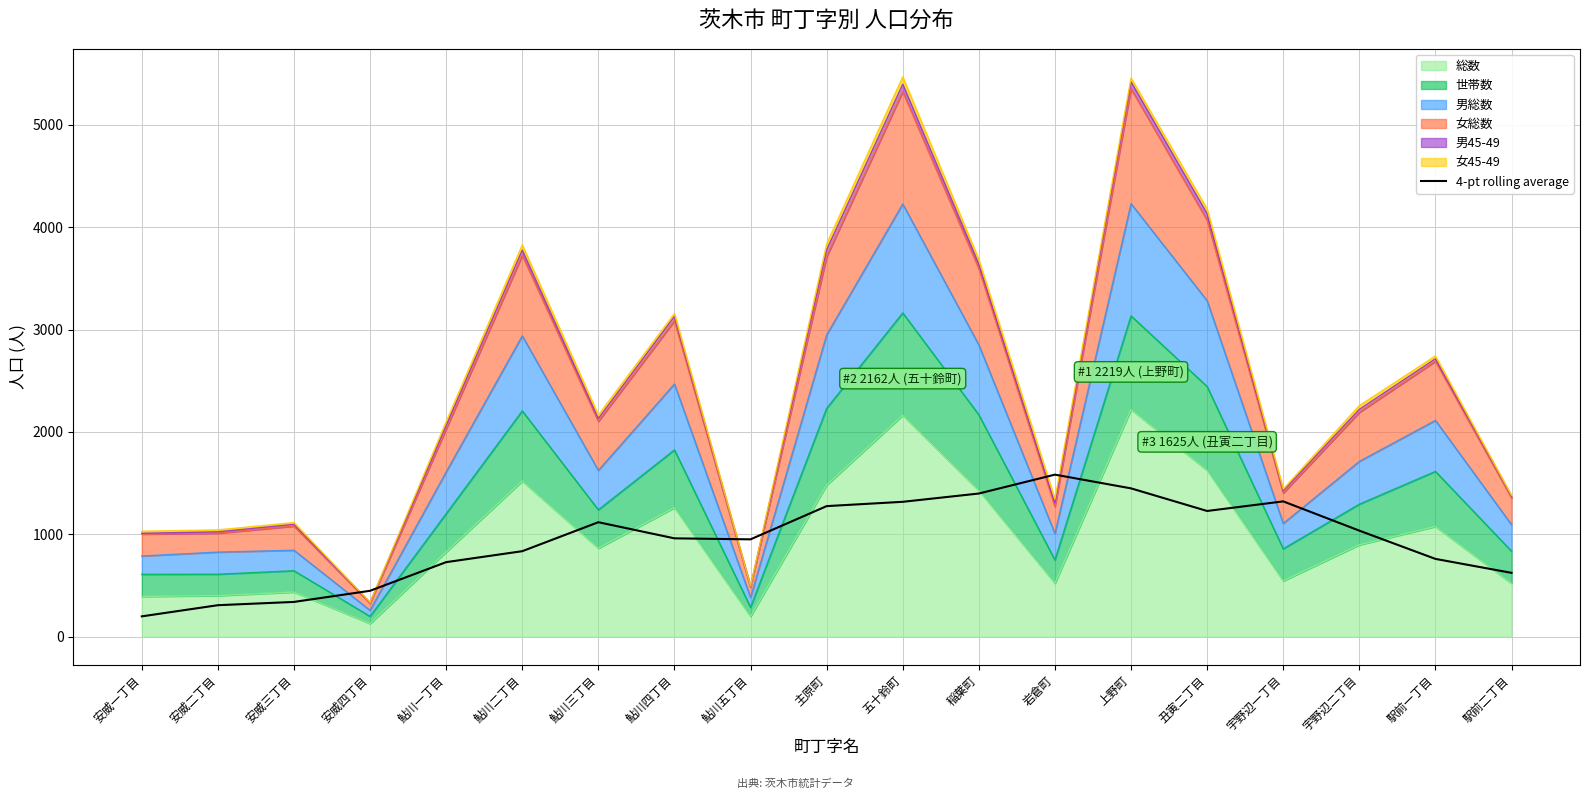

At which category does the chart reach its minimum across all series?

安威一丁目